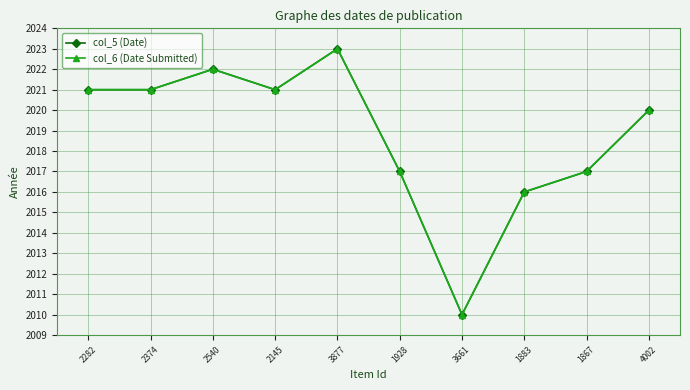

True or false: col_6 (Date Submitted) has a value of 2023 at 3877.

True